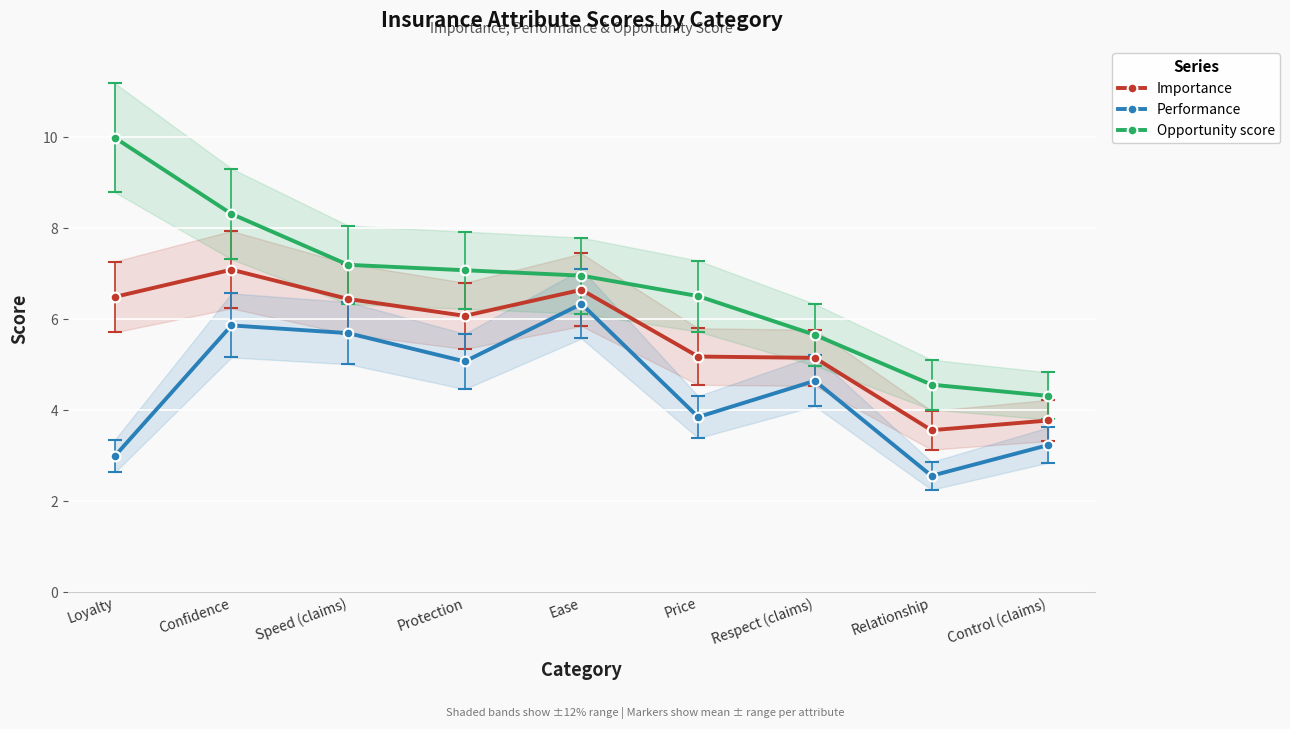

Rank the categories by Opportunity score value from lowest to highest.

Control (claims), Relationship, Respect (claims), Price, Ease, Protection, Speed (claims), Confidence, Loyalty